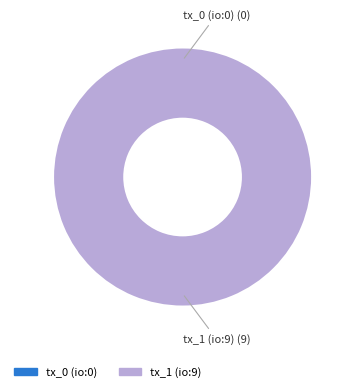

To the nearest percent, what is the difference between the largest and smallest slice percentages?

100%